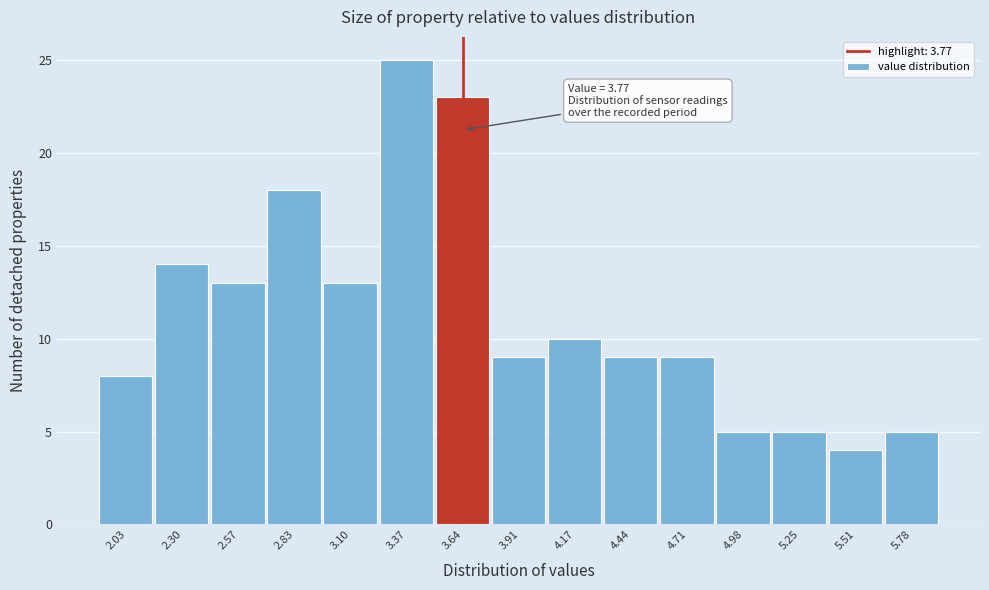

Reading left to right, extract all data points from this chart.

2.03=8	2.30=14	2.57=13	2.83=18	3.10=13	3.37=25	3.64=23	3.91=9	4.17=10	4.44=9	4.71=9	4.98=5	5.25=5	5.51=4	5.78=5